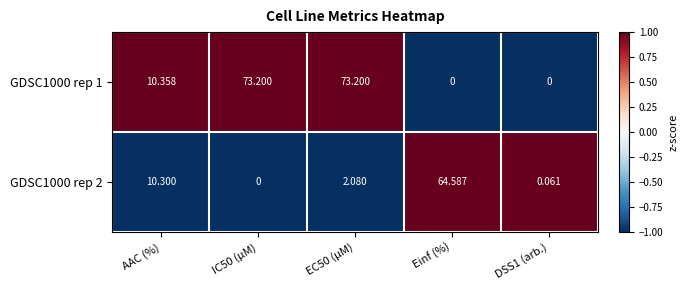

Rank the series by their average value, from lowest to highest.

GDSC1000 rep 2, GDSC1000 rep 1